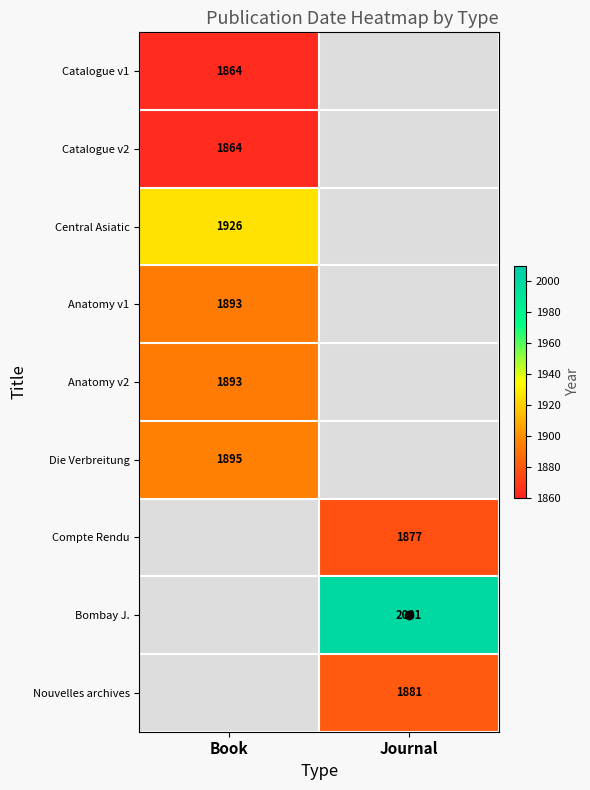

True or false: Central Asiatic has a value of 798 at Book.

False